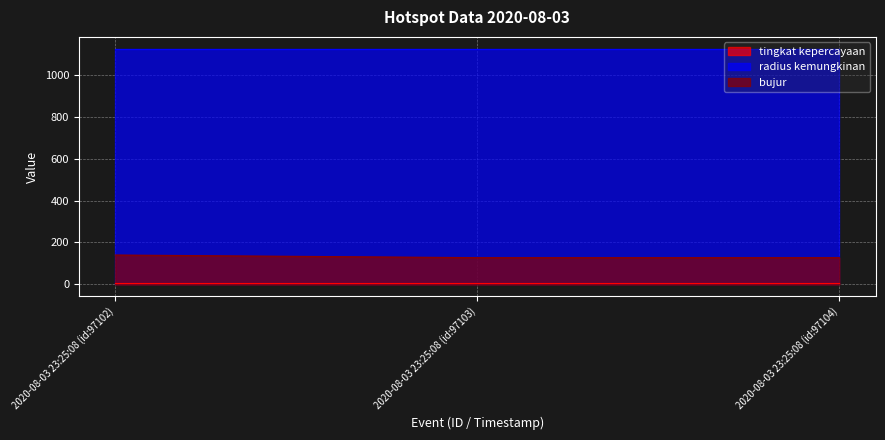

What value does the radius kemungkinan series have at 2020-08-03 23:25:08 (id:97103)?

1125.0